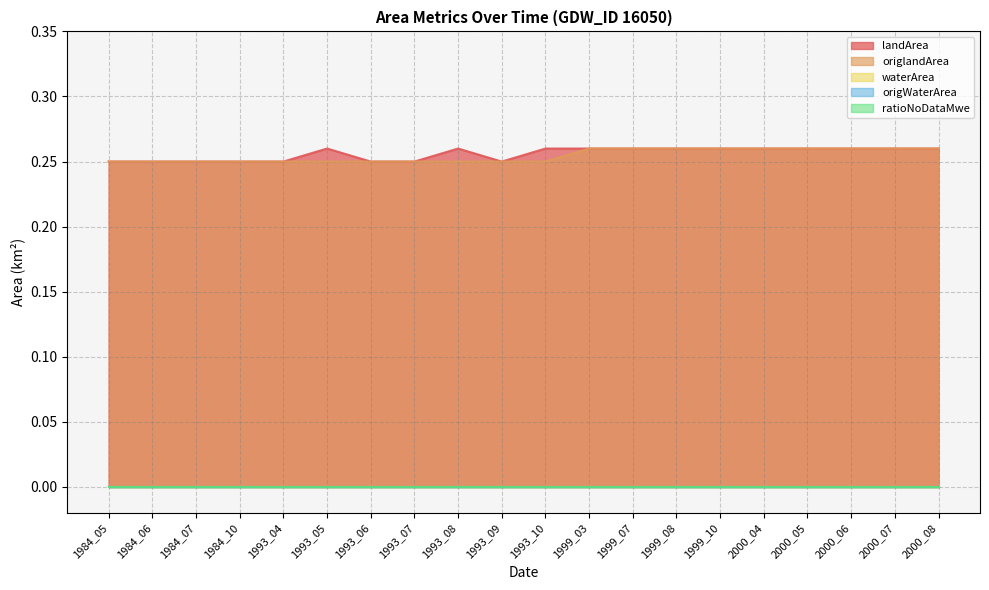

Which has a higher value, 1993_04 or 1984_07?

1993_04